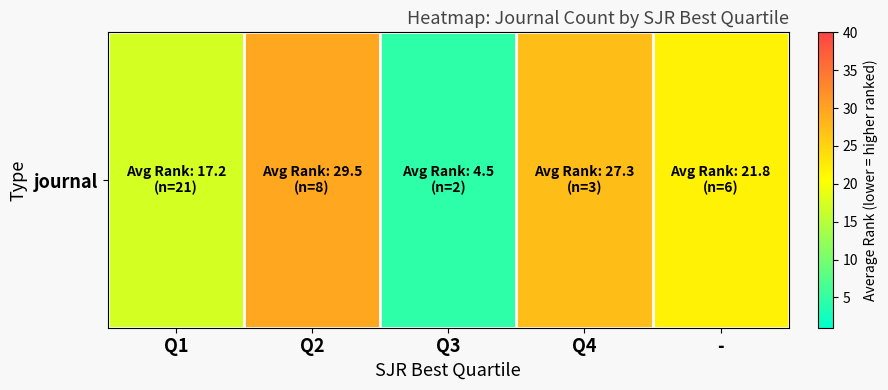

Reading left to right, transcribe all the data shown in this chart.

Q1=17.2	Q2=29.5	Q3=4.5	Q4=27.3	-=21.8